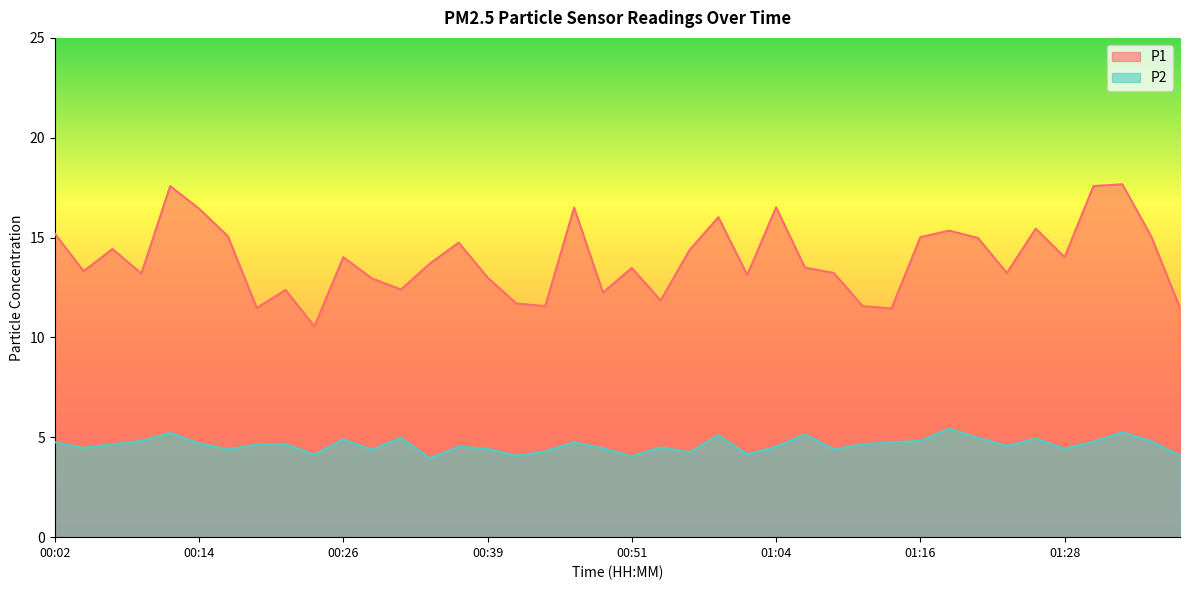

True or false: P2 has a value of 4.8 at 01:13.

True